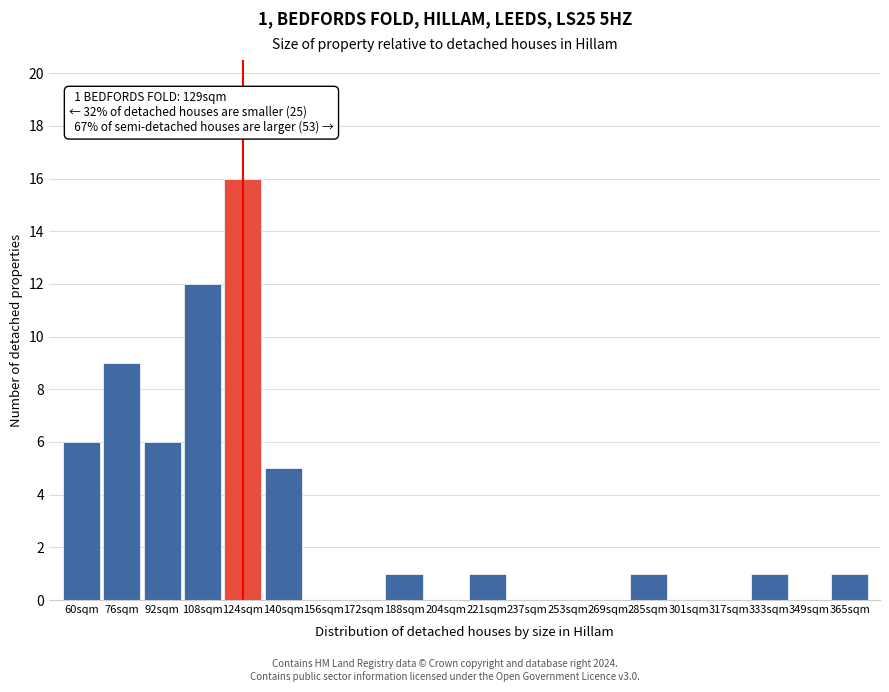

Reading left to right, what are all the values shown in this chart?

60sqm=6	76sqm=9	92sqm=6	108sqm=12	124sqm=16	140sqm=5	156sqm=0	172sqm=0	188sqm=1	204sqm=0	221sqm=1	237sqm=0	253sqm=0	269sqm=0	285sqm=1	301sqm=0	317sqm=0	333sqm=1	349sqm=0	365sqm=1